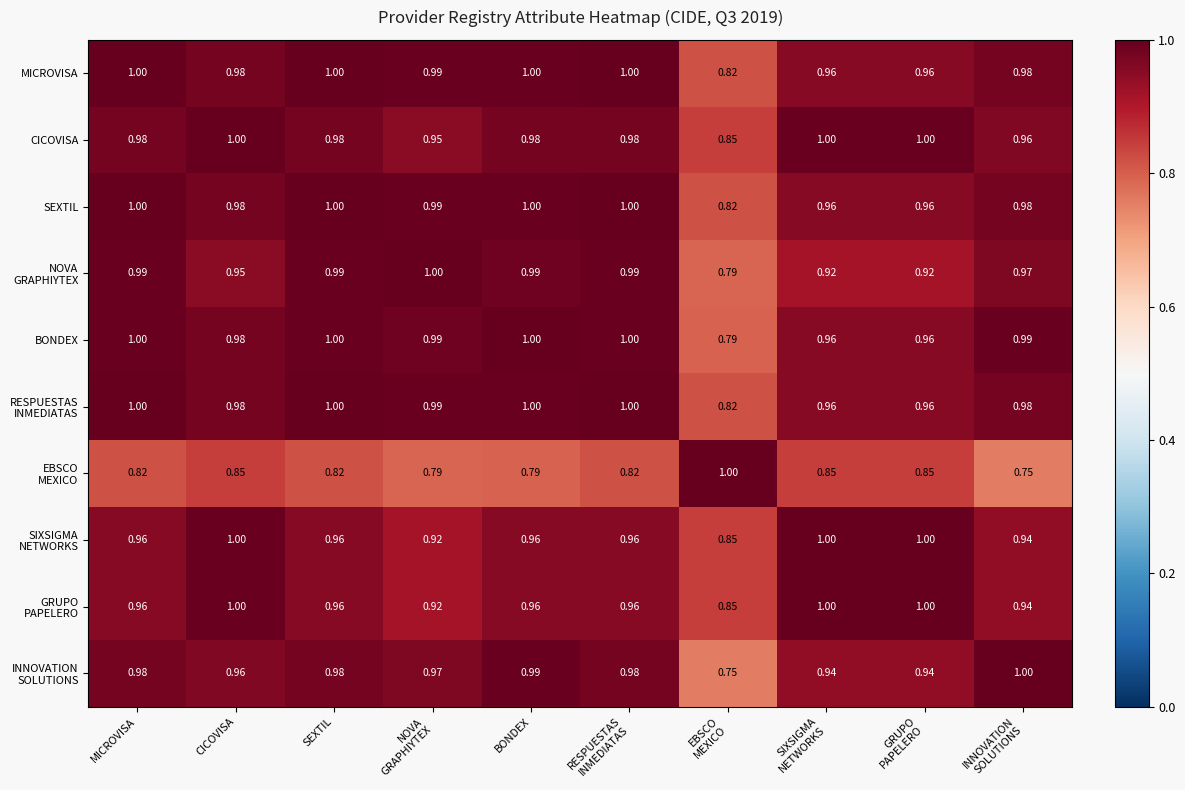

What is the total value across all series at SEXTIL?

9.7